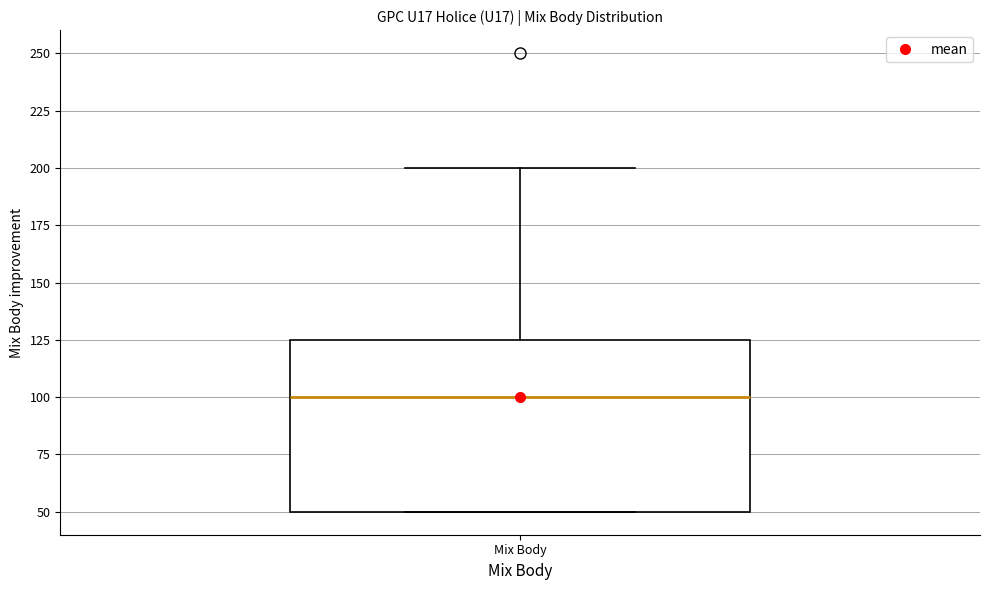

Transcribe this box plot: give where the median line is, the range the box spans, and where the two whiskers end, as read against the y-axis. The values are not printed on the chart, so give them approximately, as read against the axis.

median 100, box 50 to 125, whiskers 50 to 200